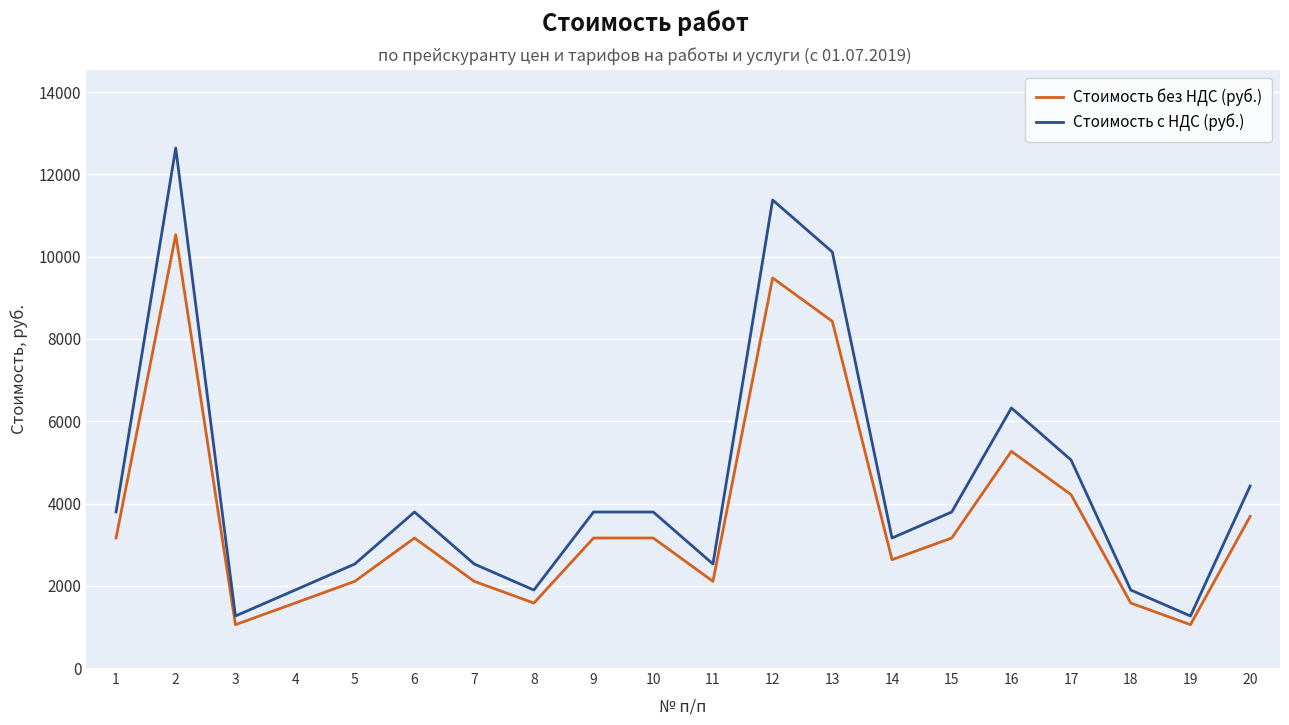

At which label does Стоимость с НДС (руб.) first exceed 3793?

1